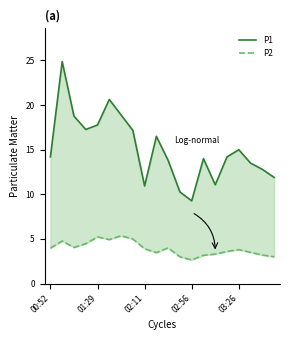

What is the difference between the maximum and minimum values in the P2 series?

2.7